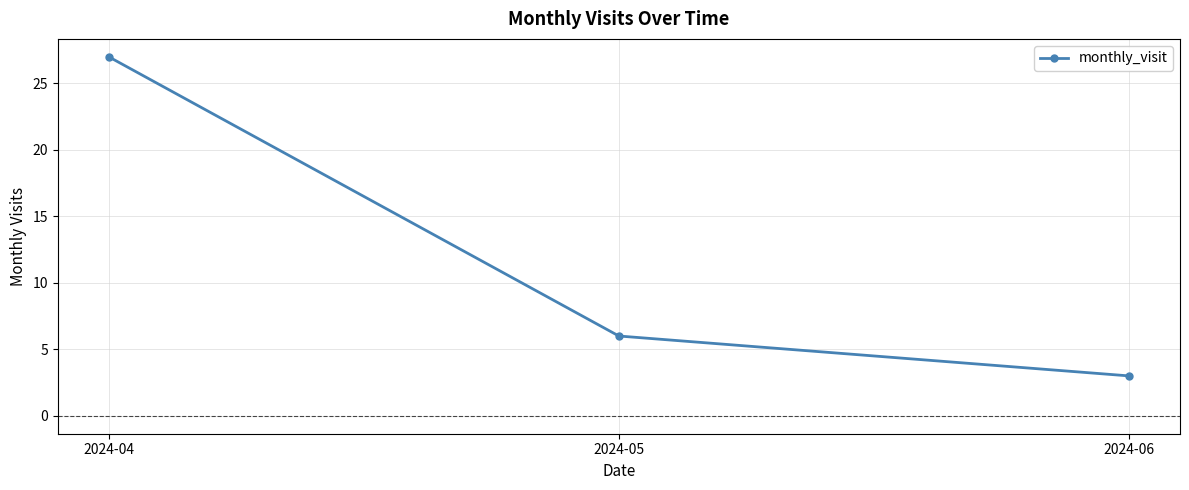

What is the value of the 3rd point from the left?

3